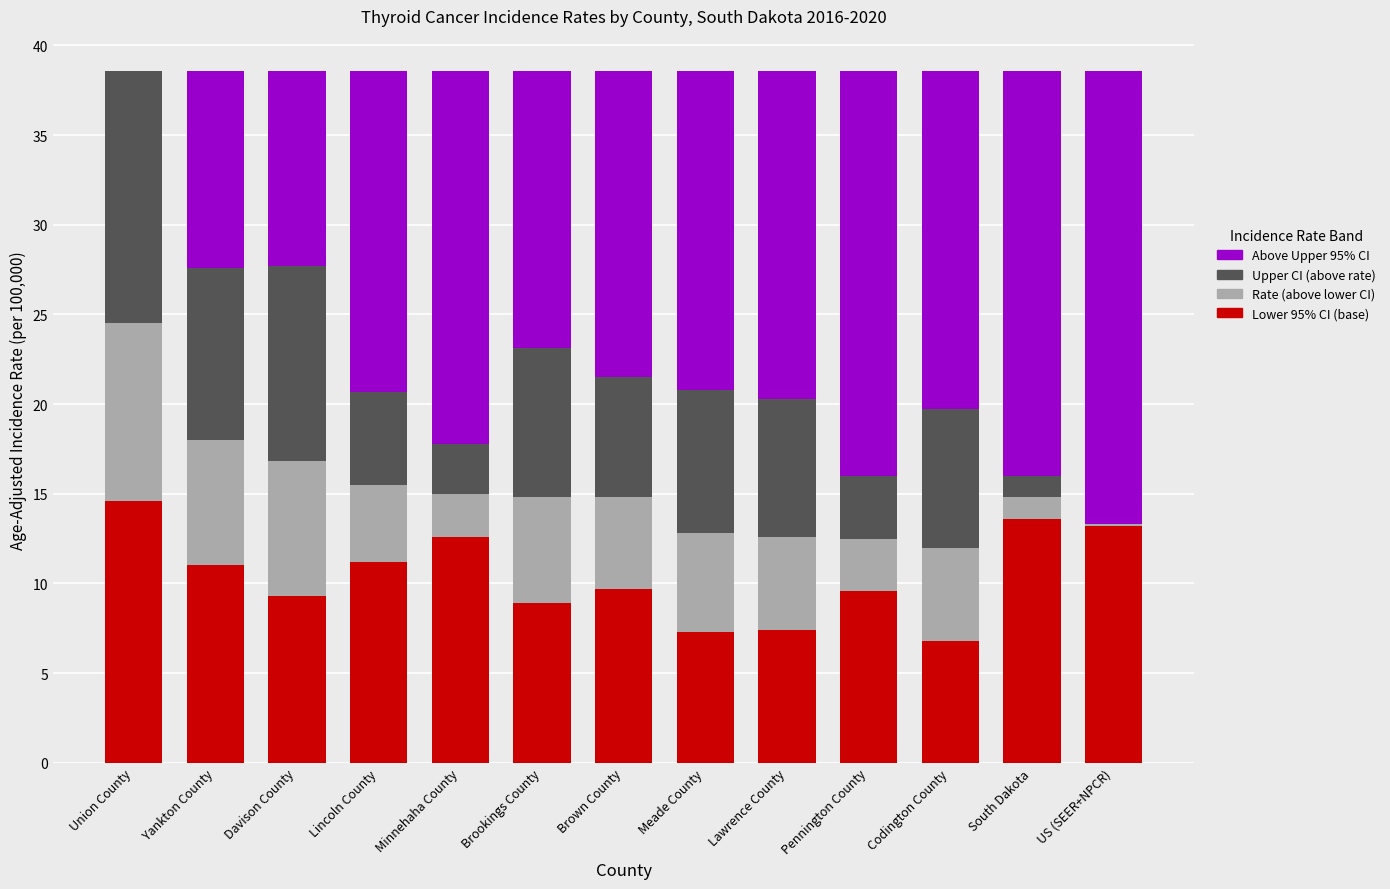

What is the total value across all series at Pennington County?

38.6